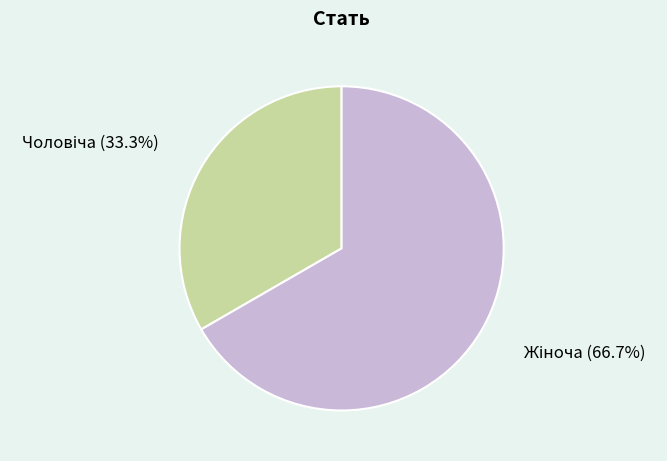

Is there any slice that represents more than half of the pie?

Yes